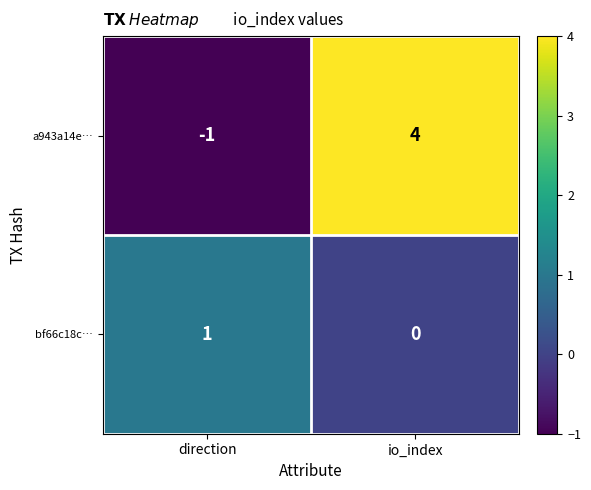

At which label does a943a14e… reach its peak?

io_index